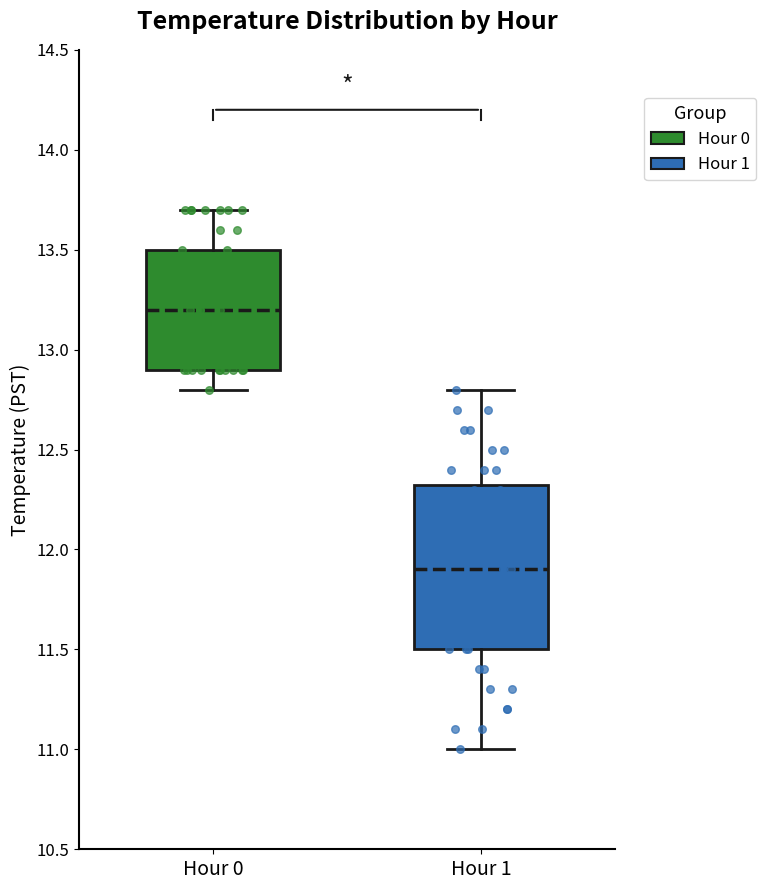

Which box's median line is the lowest?

Hour 1